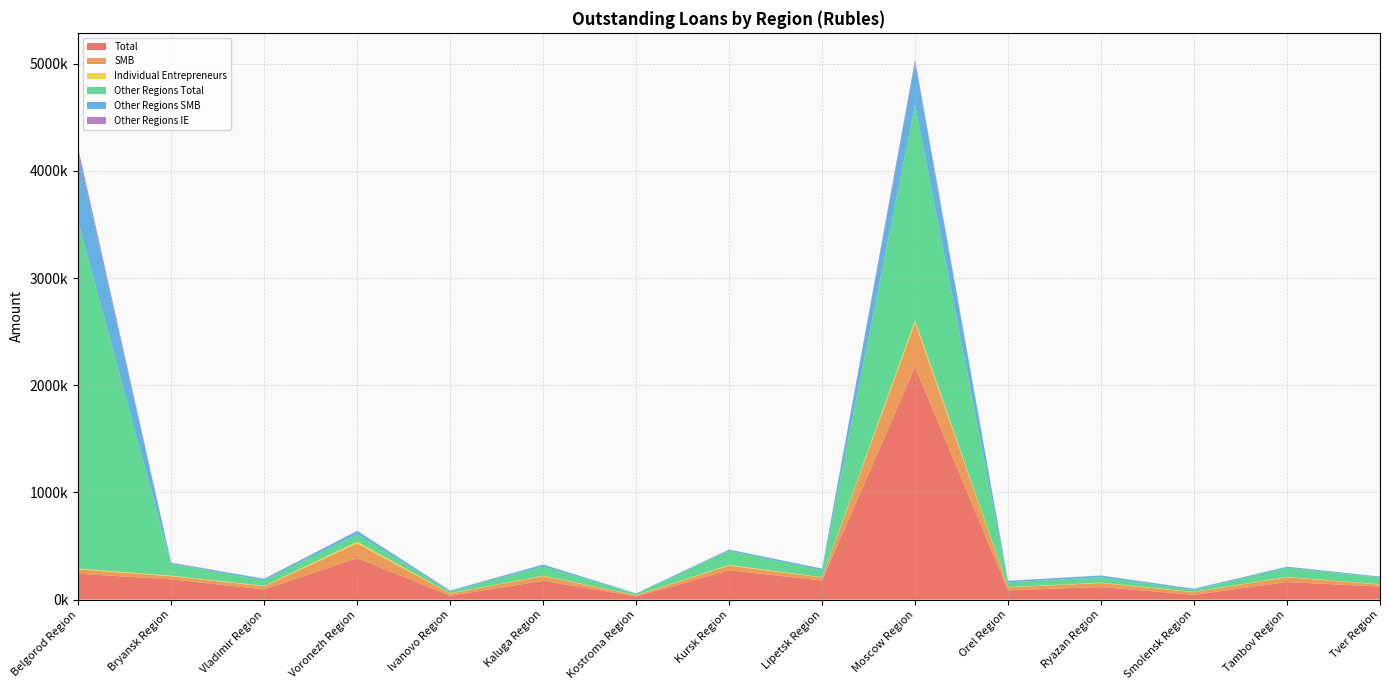

Reading right to left, transcribe all the data shown in this chart.

Total: Tver Region=121189	Tambov Region=163723	Smolensk Region=44508	Ryazan Region=116959	Orel Region=85832	Moscow Region=2170760	Lipetsk Region=177609	Kursk Region=274087	Kostroma Region=28780	Kaluga Region=175257	Ivanovo Region=35813	Voronezh Region=387569	Vladimir Region=94677	Bryansk Region=188539	Belgorod Region=241290
SMB: Tver Region=19310	Tambov Region=44597	Smolensk Region=24553	Ryazan Region=37427	Orel Region=27891	Moscow Region=412267	Lipetsk Region=27689	Kursk Region=42864	Kostroma Region=10404	Kaluga Region=43805	Ivanovo Region=20107	Voronezh Region=135102	Vladimir Region=28752	Bryansk Region=29132	Belgorod Region=39941
Individual Entrepreneurs: Tver Region=2696	Tambov Region=4056	Smolensk Region=2974	Ryazan Region=3573	Orel Region=3134	Moscow Region=24160	Lipetsk Region=3377	Kursk Region=6319	Kostroma Region=2279	Kaluga Region=3540	Ivanovo Region=3022	Voronezh Region=17910	Vladimir Region=4429	Bryansk Region=6177	Belgorod Region=7365
Other Regions Total: Tver Region=63111	Tambov Region=84168	Smolensk Region=17472	Ryazan Region=49297	Orel Region=43691	Moscow Region=2013601	Lipetsk Region=63214	Kursk Region=132110	Kostroma Region=12861	Kaluga Region=86104	Ivanovo Region=16247	Voronezh Region=71459	Vladimir Region=51271	Bryansk Region=109683	Belgorod Region=3237492
Other Regions SMB: Tver Region=7427	Tambov Region=10090	Smolensk Region=10083	Ryazan Region=16483	Orel Region=14120	Moscow Region=392392	Lipetsk Region=16315	Kursk Region=10434	Kostroma Region=3320	Kaluga Region=17780	Ivanovo Region=8422	Voronezh Region=28193	Vladimir Region=14180	Bryansk Region=8275	Belgorod Region=638033
Other Regions IE: Tver Region=908	Tambov Region=589	Smolensk Region=1308	Ryazan Region=972	Orel Region=825	Moscow Region=24158	Lipetsk Region=661	Kursk Region=1512	Kostroma Region=418	Kaluga Region=748	Ivanovo Region=852	Voronezh Region=1131	Vladimir Region=1405	Bryansk Region=3376	Belgorod Region=45673